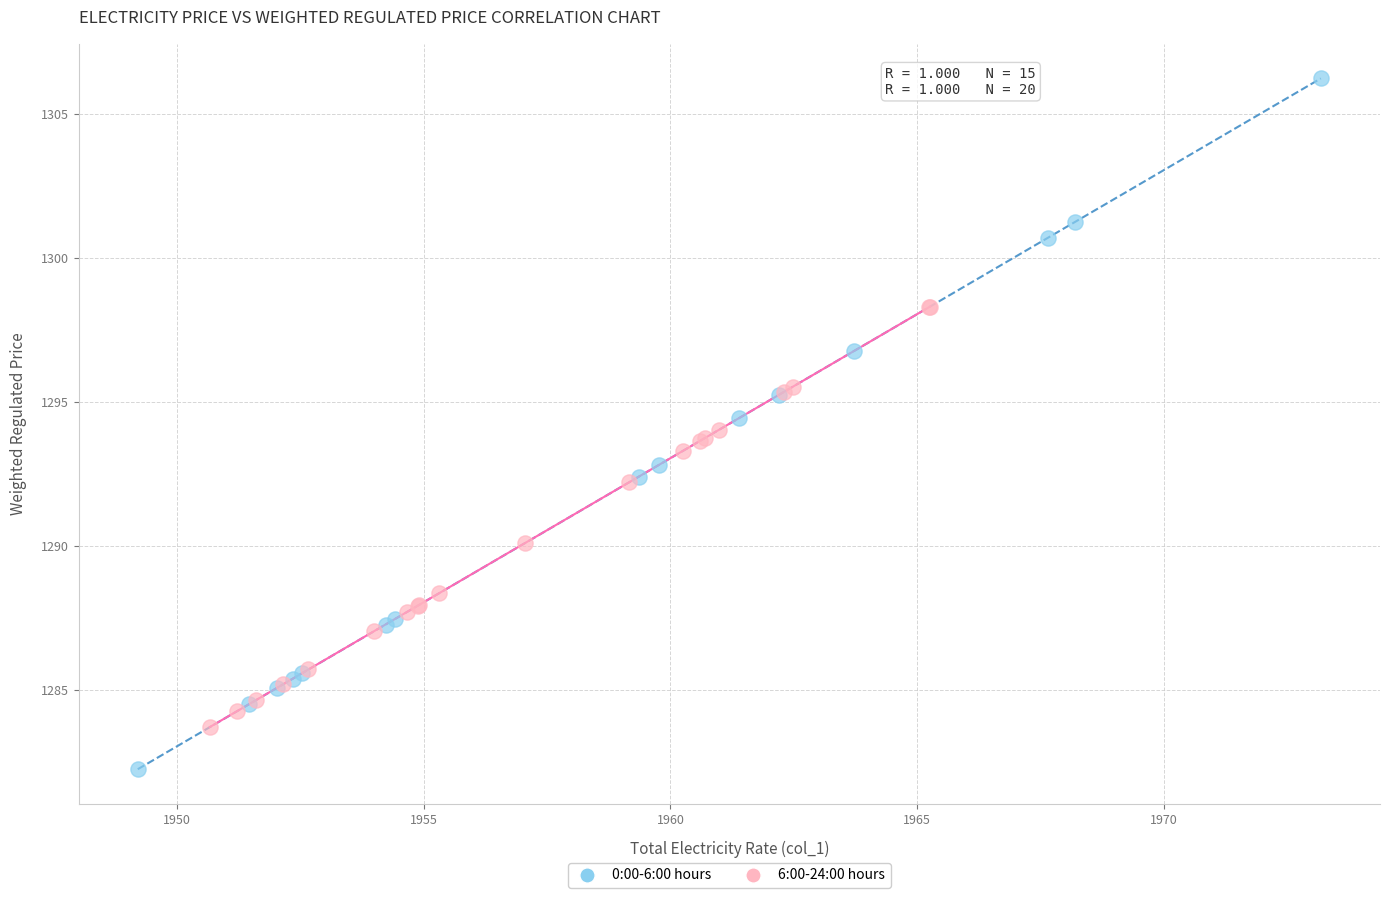

Which series reaches the minimum Y coordinate?

0:00-6:00 hours